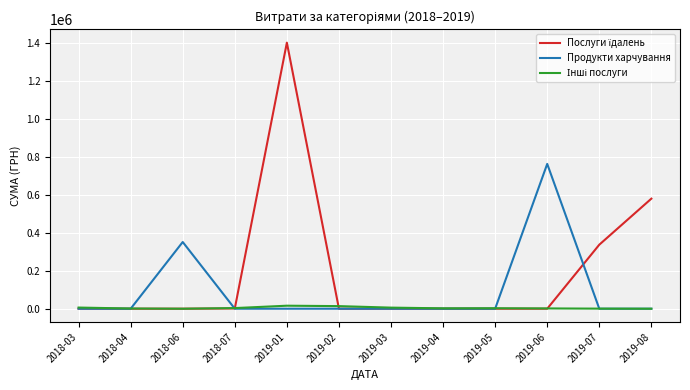

What is the total value across all series at 2019-08?

579339.7